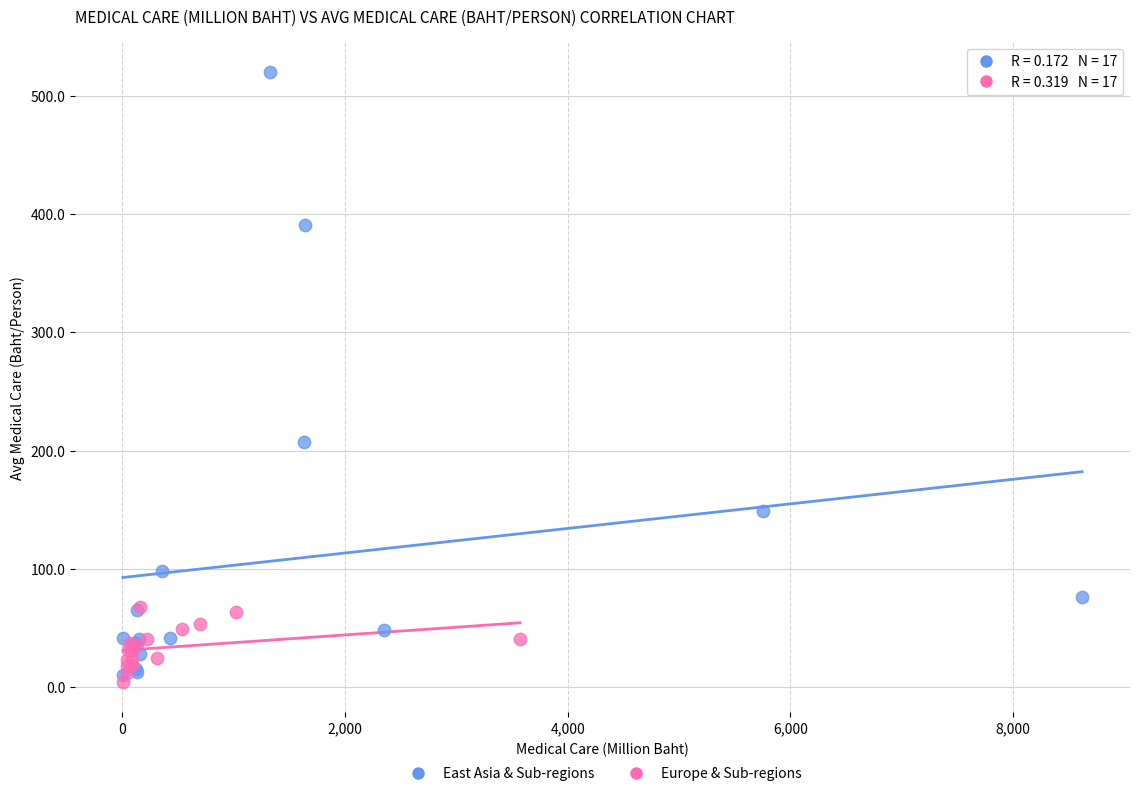

Which series reaches the maximum Y coordinate?

East Asia & Sub-regions